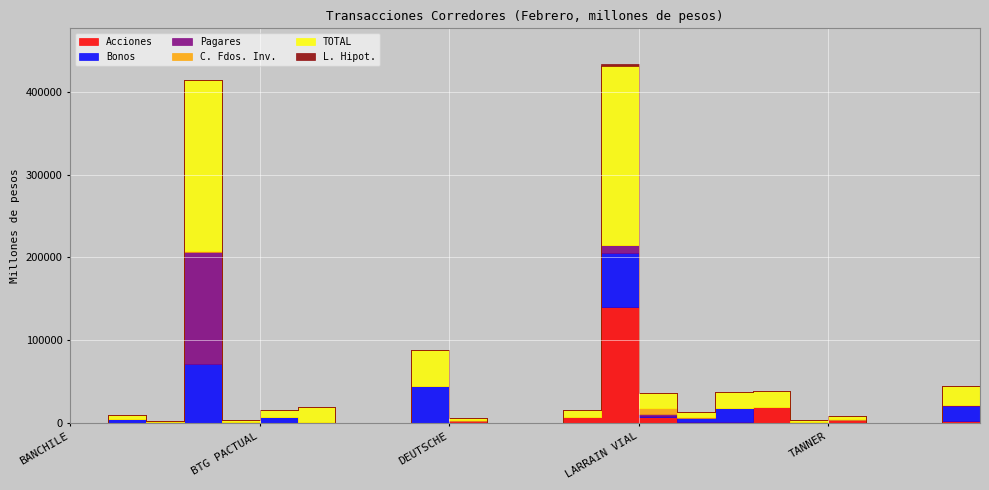

Reading right to left, list all the values displayed in this chart.

Acciones: 2112.4	143.0	0.0	4380.0	1715.3	19594.4	1652.8	1019.2	7737.6	139606.7	7994.5	34.1	0.0	3045.9	0.0	0.0	0.0	315.8	608.1	1585.5	374.0	181.1	2.0	49.9	20189.5
Bonos: 18515.3	0.0	0.0	0.0	0.0	0.0	17049.2	5418.9	1211.8	66064.7	0.0	0.0	0.0	0.0	44280.0	0.0	0.0	0.0	7063.2	190.1	70863.5	926.5	4667.5	0.0	0.0
Pagares: 1905.0	0.0	0.0	0.0	0.0	0.0	0.0	0.0	2587.6	9076.9	0.0	0.0	0.0	0.0	0.0	0.0	0.0	0.0	0.0	0.0	134990.5	0.0	0.0	0.0	0.0
C. Fdos. Inv.: 0.0	0.0	0.0	192.1	0.0	0.0	0.0	475.8	6467.8	0.0	0.0	0.0	0.0	261.4	0.0	0.0	0.0	795.7	0.0	6.1	1016.6	0.0	0.0	0.0	0.0
TOTAL: 22532.7	143.0	0.0	4572.1	1715.3	19594.4	18702.0	6914.0	18004.8	216539.0	7994.5	34.1	0.0	3307.3	44280.0	0.0	0.0	18954.7	7671.3	1781.7	207244.6	1107.6	4669.5	49.9	20189.5
L. Hipot.: 0.0	0.0	0.0	0.0	0.0	0.0	0.0	0.0	0.0	1790.6	0.0	0.0	0.0	0.0	0.0	0.0	0.0	0.0	0.0	0.0	0.0	0.0	0.0	0.0	0.0